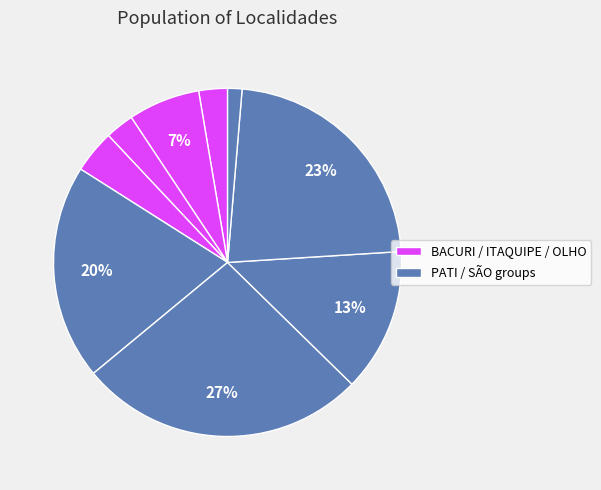

To the nearest percent, what is the average slice percentage?

10%